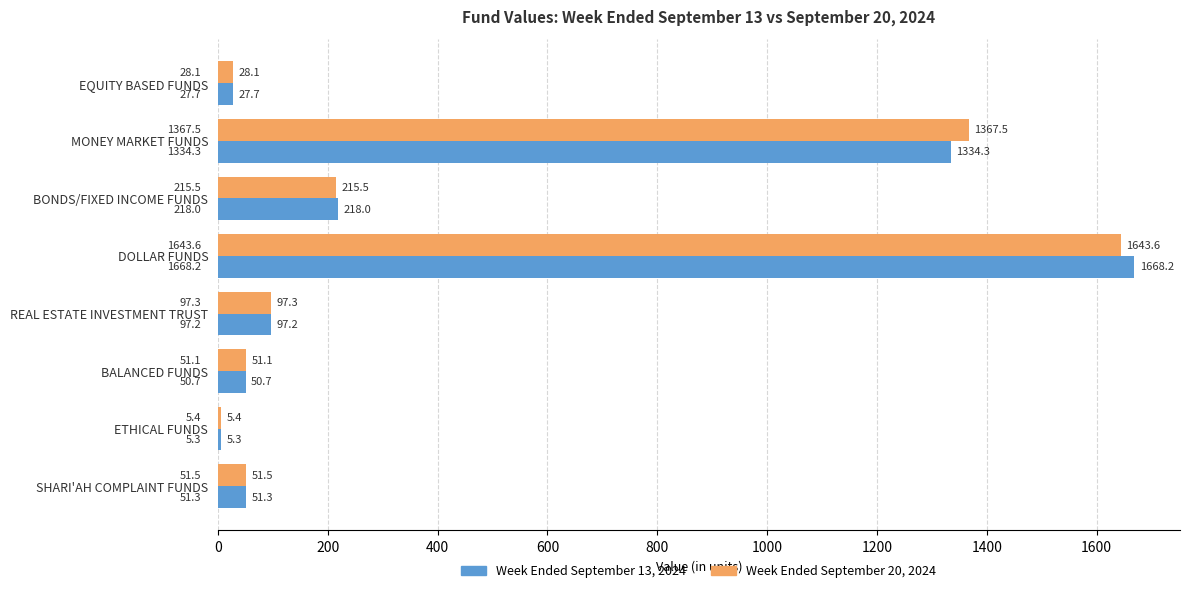

What is the approximate value of Week Ended September 20, 2024 at BALANCED FUNDS?

51.1